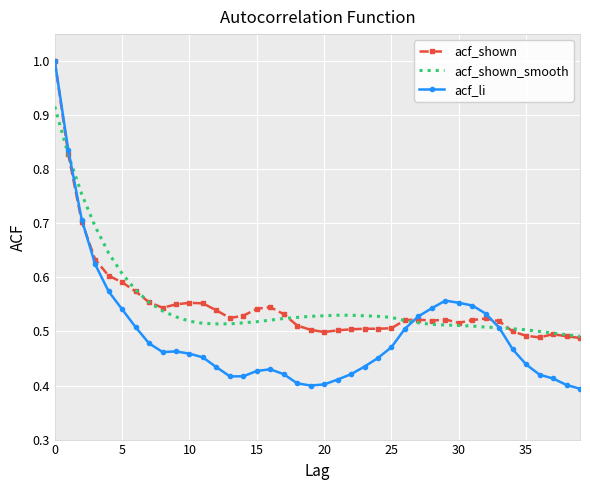

What is the highest value of the acf_li series?

1.0